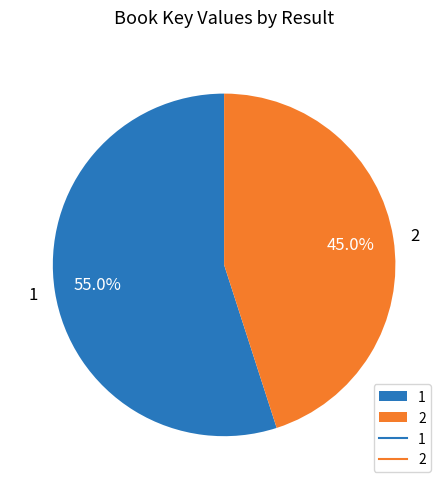

True or false: 1 accounts for 55% of the total.

True